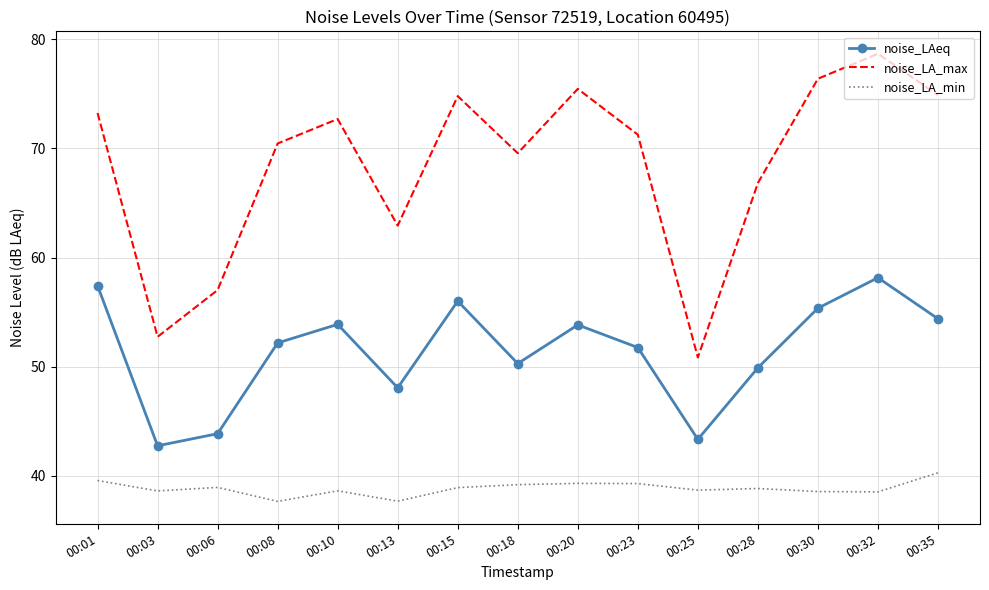

What is the minimum value for noise_LA_max?

50.9